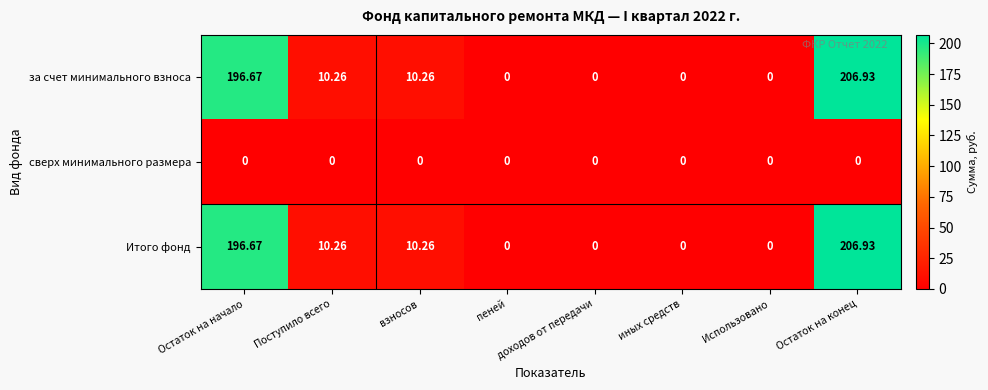

Where does the за счет минимального взноса series first go above 10?

Остаток на начало